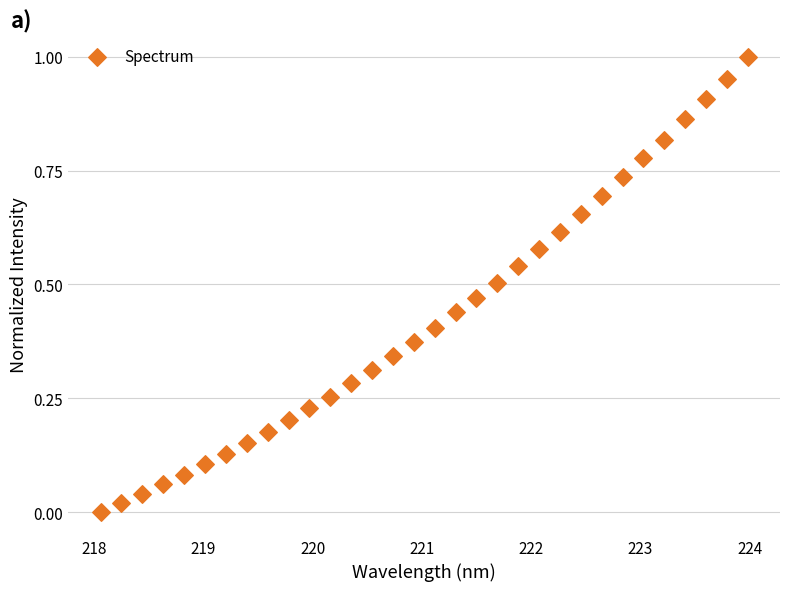

What is the range of X values (max minus min)?

5.9